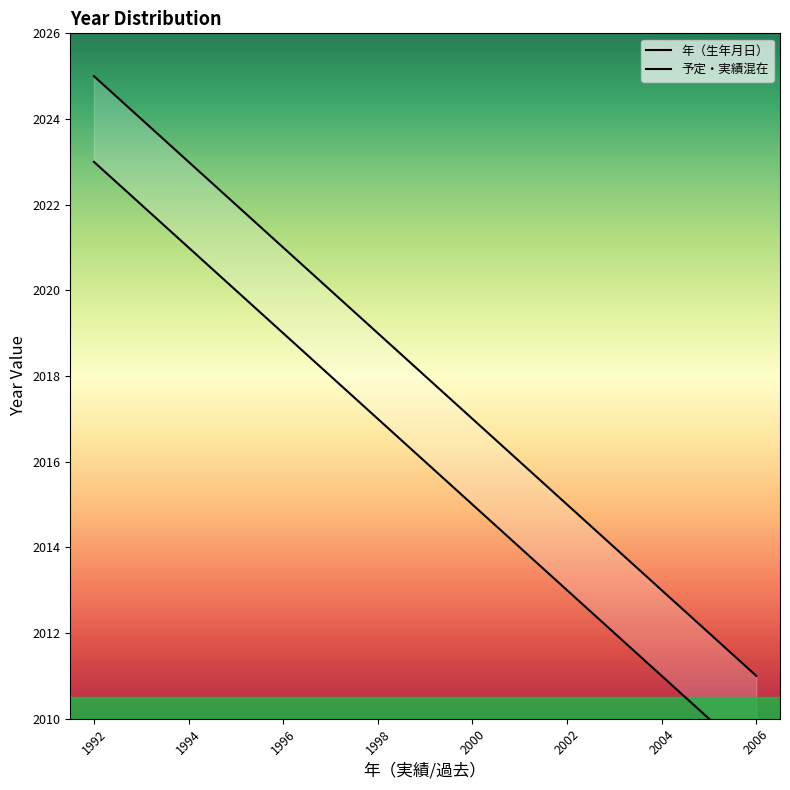

True or false: 予定・実績混在 and 年（生年月日） intersect in this chart.

False